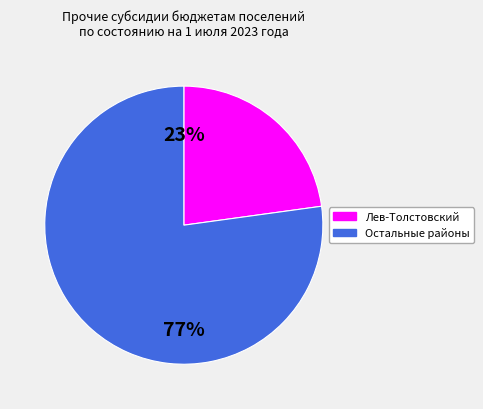

To the nearest percent, what is the difference between the largest and smallest slice percentages?

54%